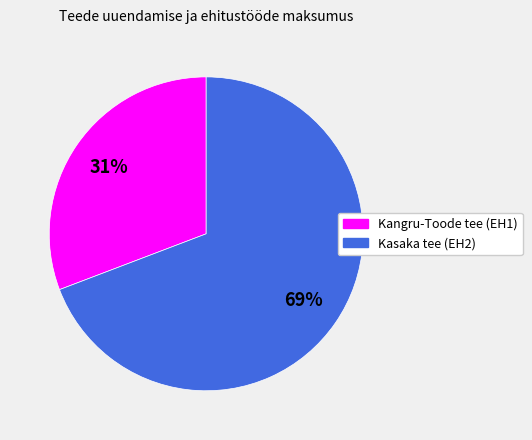

To the nearest percent, what is the difference between the Kasaka tee (EH2) and Kangru-Toode tee (EH1) slice percentages?

38%